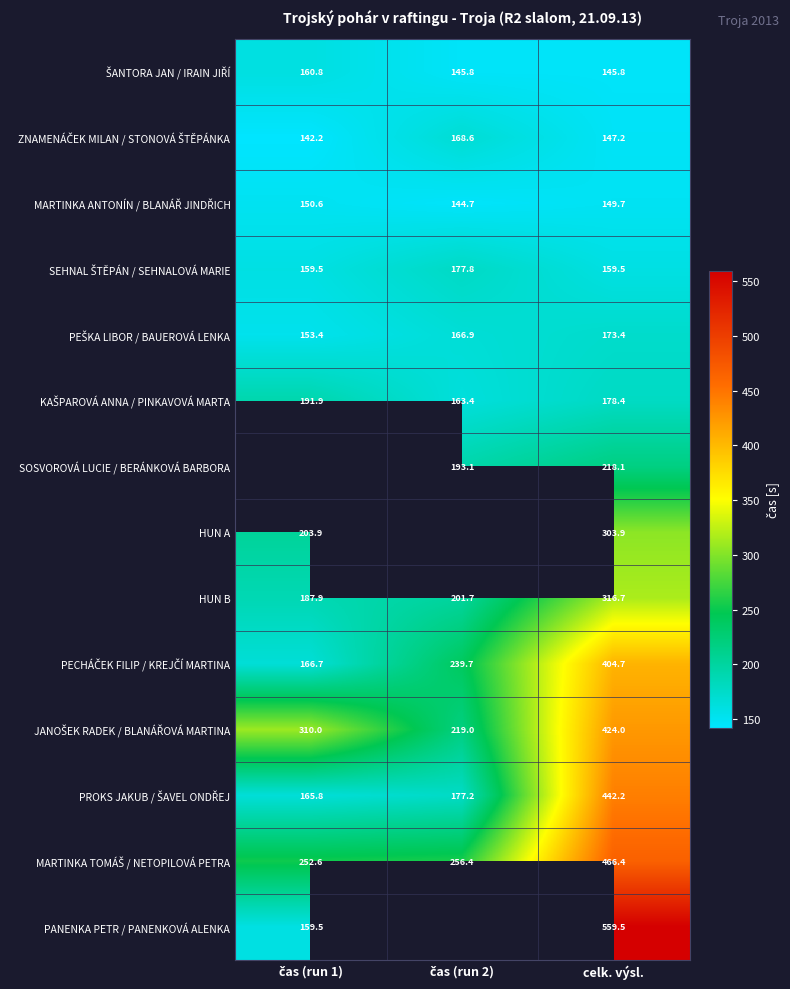

Is the value of PECHÁČEK FILIP / KREJČÍ MARTINA at čas (run 1) greater than the value of SOSVOROVÁ LUCIE / BERÁNKOVÁ BARBORA at čas (run 1)?

No